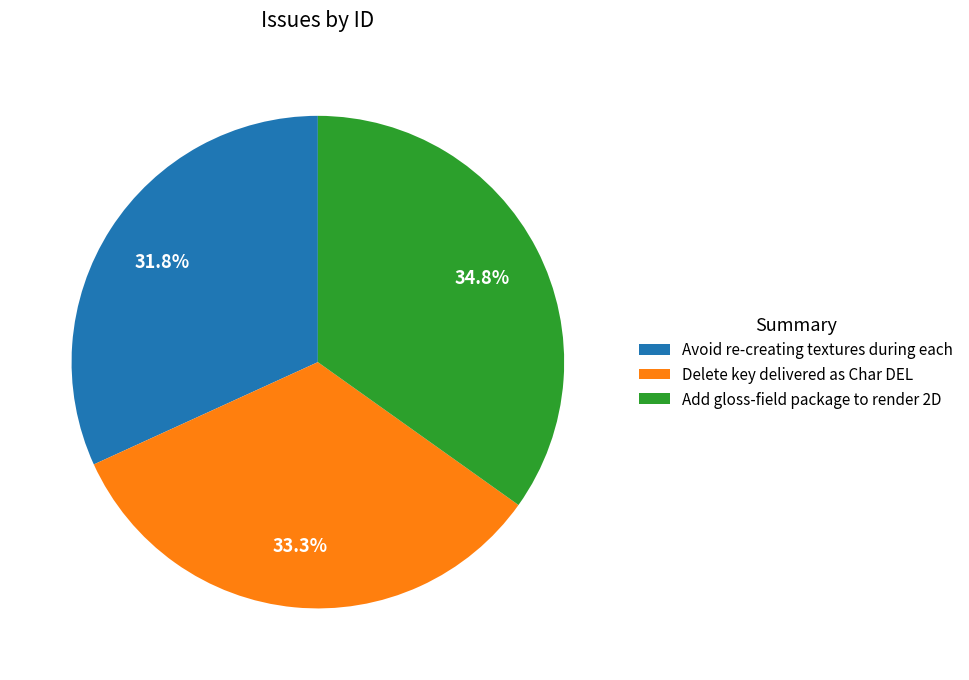

Is it true that Add gloss-field package to render 2D is 35% of the pie?

True